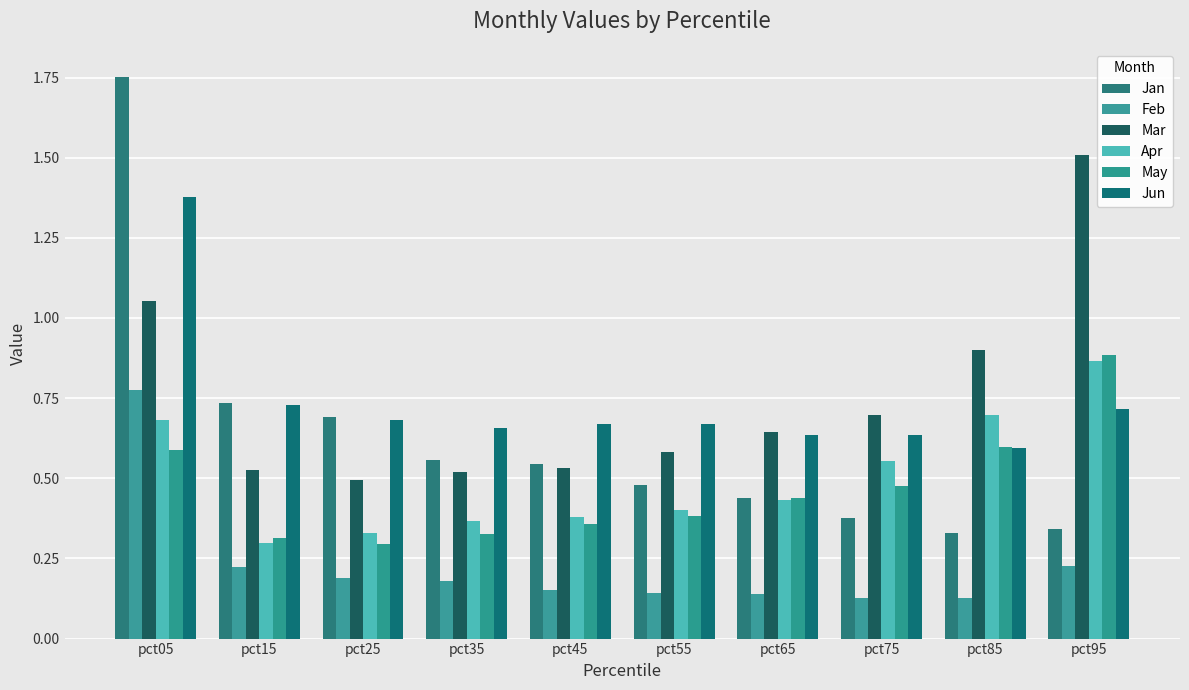

At pct45, list the series in order from smallest to largest.

Feb, May, Apr, Mar, Jan, Jun